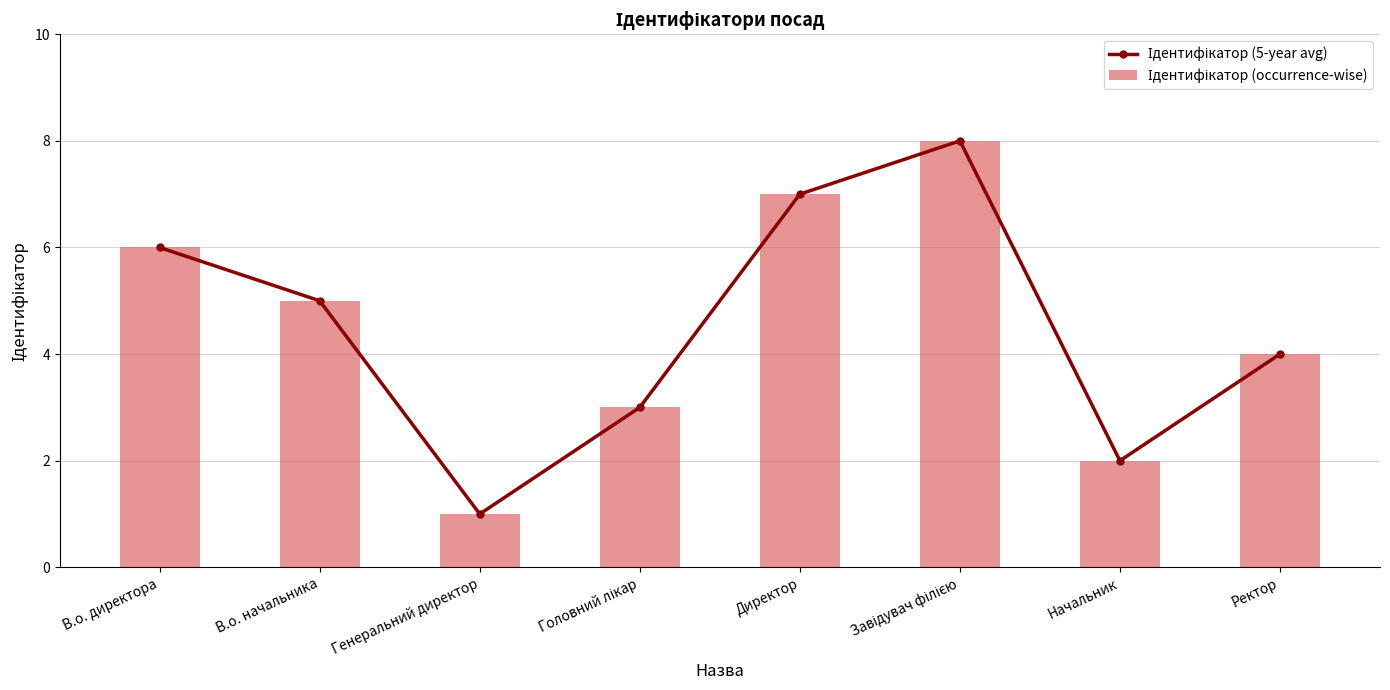

Reading left to right, transcribe all the data shown in this chart.

Ідентифікатор (5-year avg): В.о. директора=6	В.о. начальника=5	Генеральний директор=1	Головний лікар=3	Директор=7	Завідувач філією=8	Начальник=2	Ректор=4
Ідентифікатор (occurrence-wise): В.о. директора=6	В.о. начальника=5	Генеральний директор=1	Головний лікар=3	Директор=7	Завідувач філією=8	Начальник=2	Ректор=4